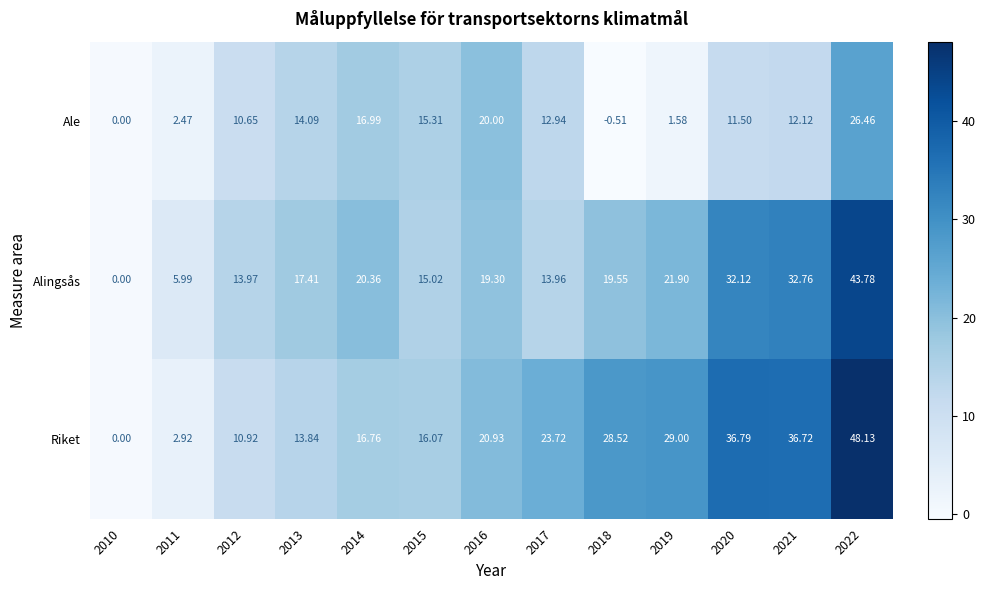

Which series has the largest total across all categories?

Riket